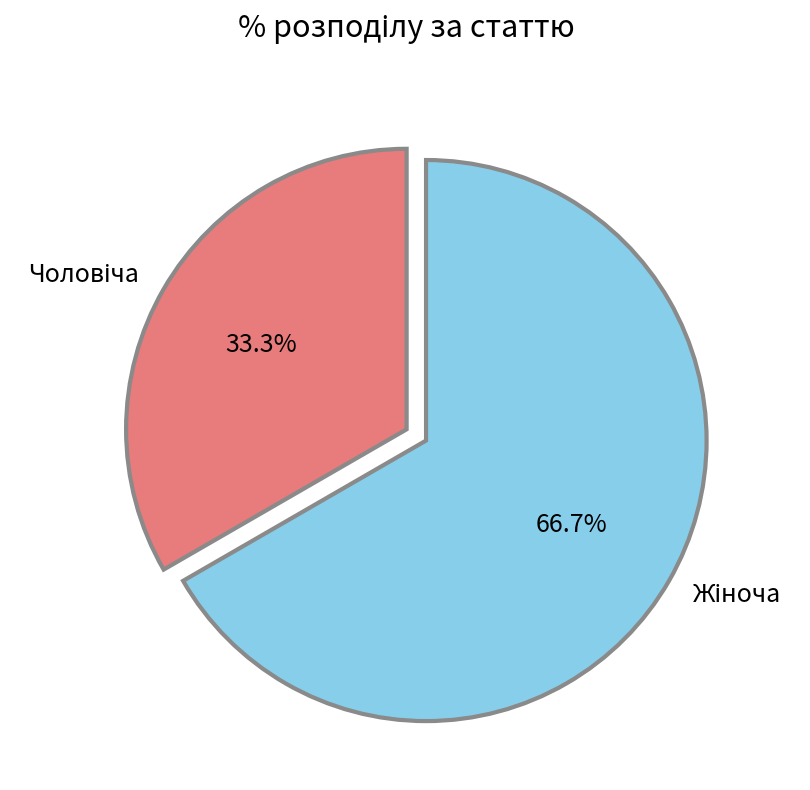

Is there any slice that represents more than half of the pie?

Yes